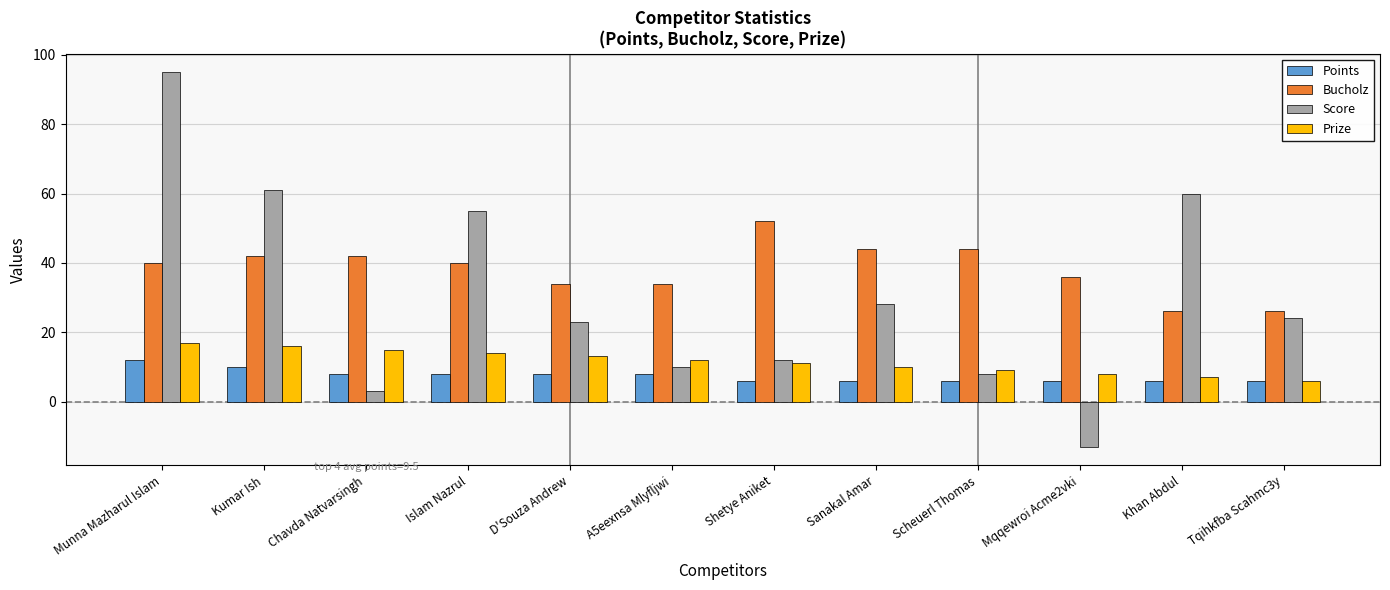

Are the bars horizontal?

No